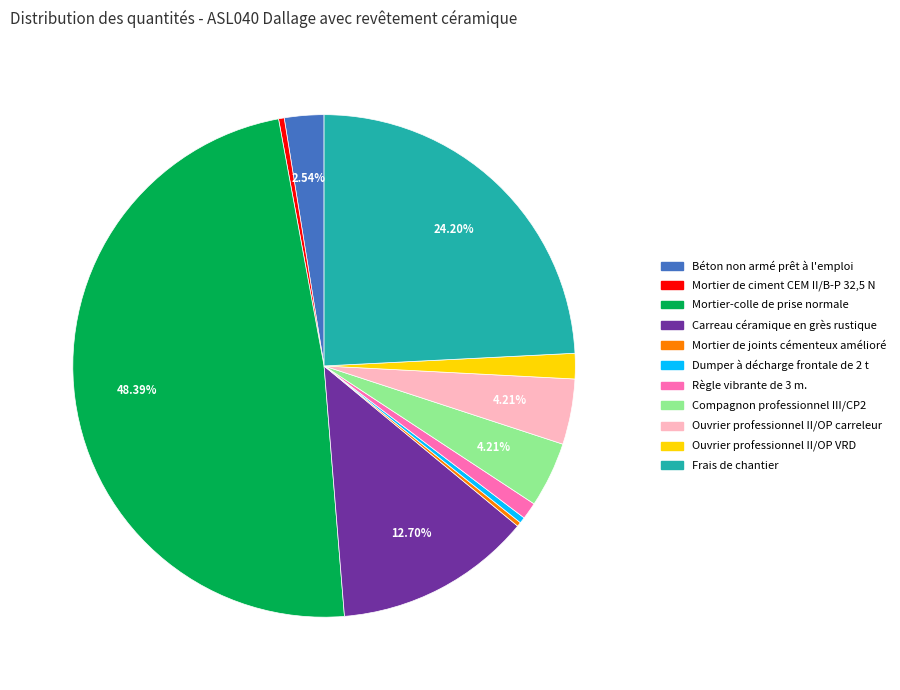

To the nearest percent, what is the combined percentage of Dumper à décharge frontale de 2 t and Frais de chantier?

25%